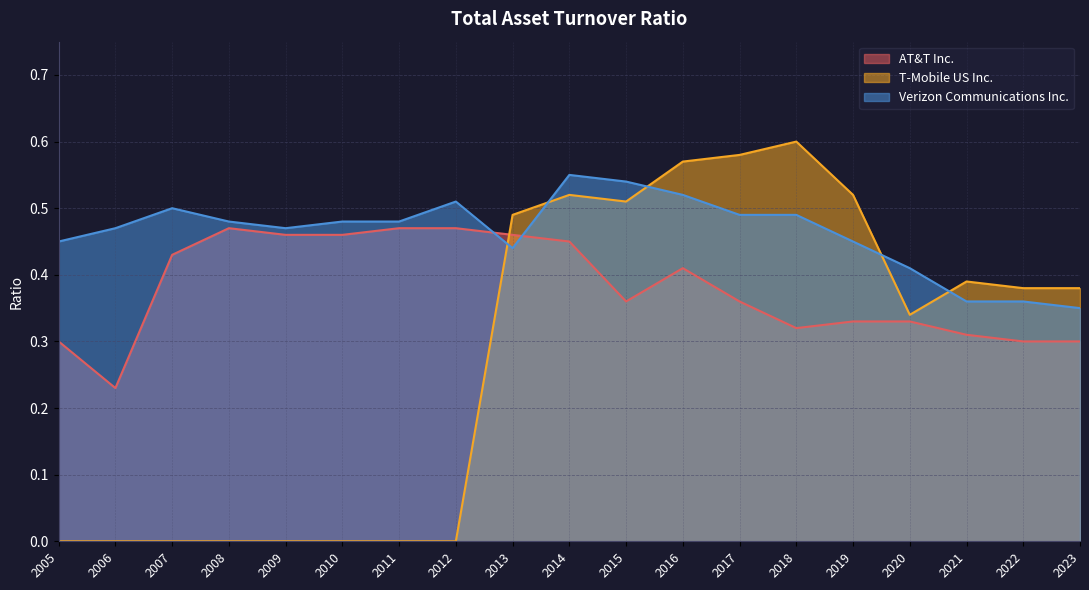

How many lines are shown in the chart?

3